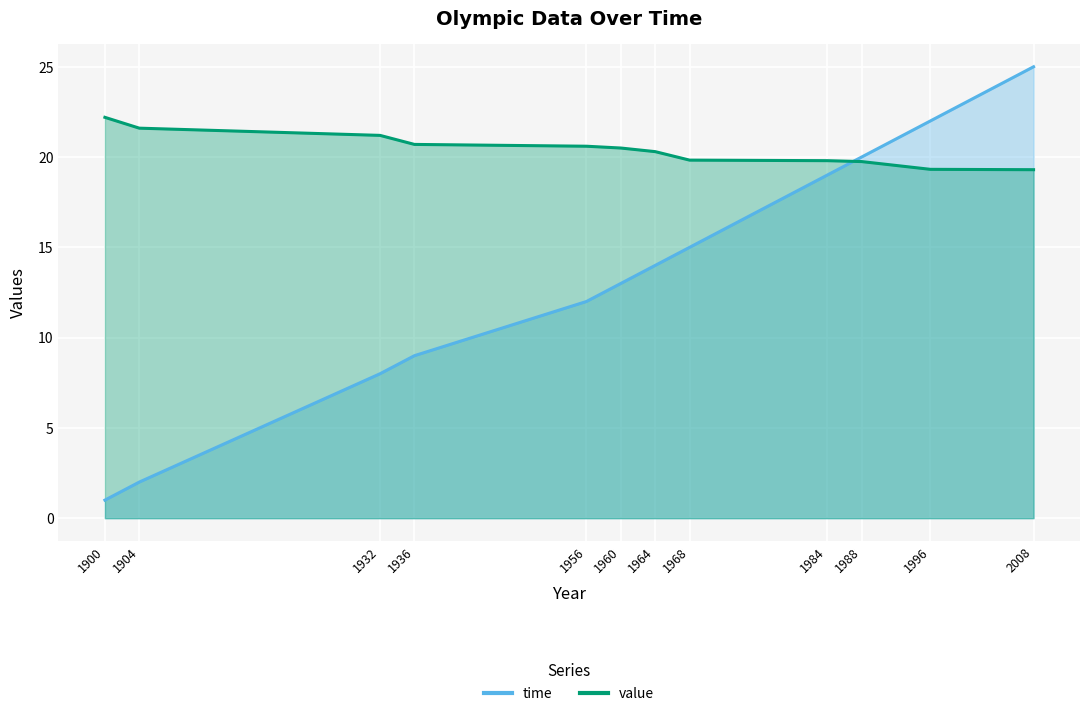

How many series are shown in this chart?

2